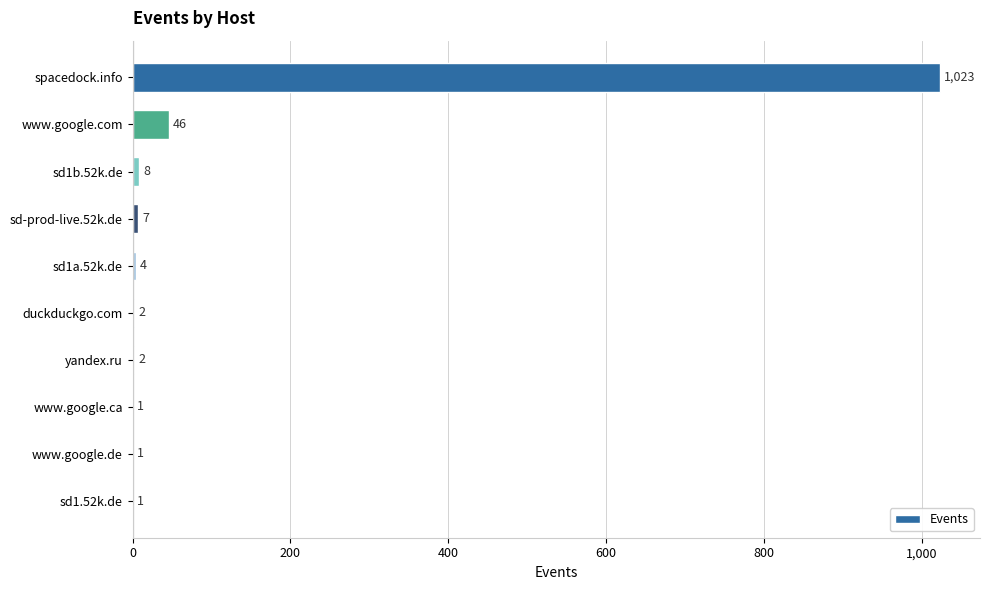

What is the sum of all values?

1095